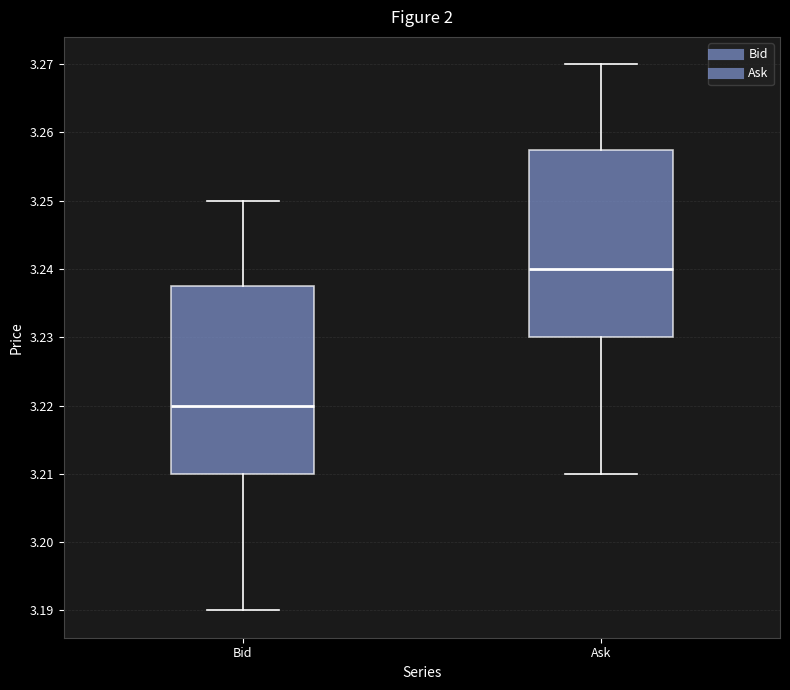

Where does the median line of the box for Bid sit on the y-axis? The values are not printed on the chart, so give them approximately, as read against the axis.

3.220